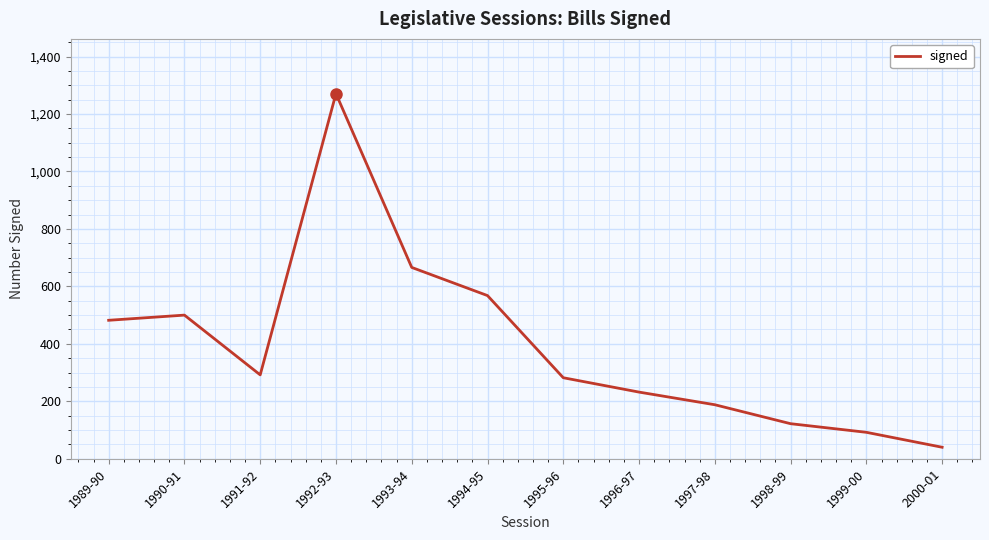

What is the difference between the values at 1999-00 and 1995-96?

190